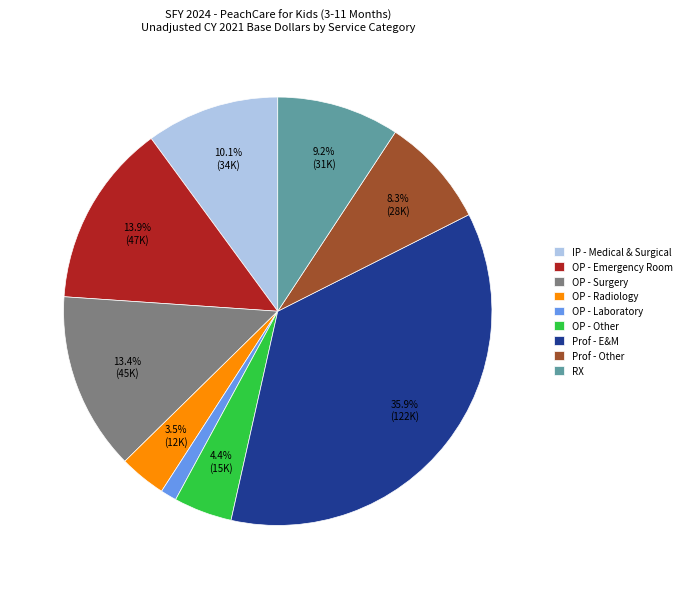

What percentage is the OP - Laboratory slice, to the nearest percent?

1%